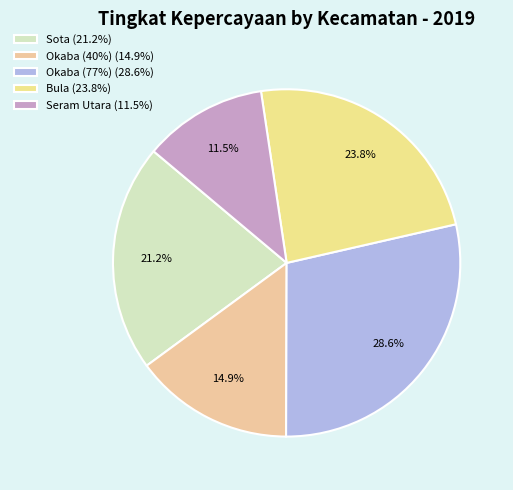

How many slices are in this pie chart?

5